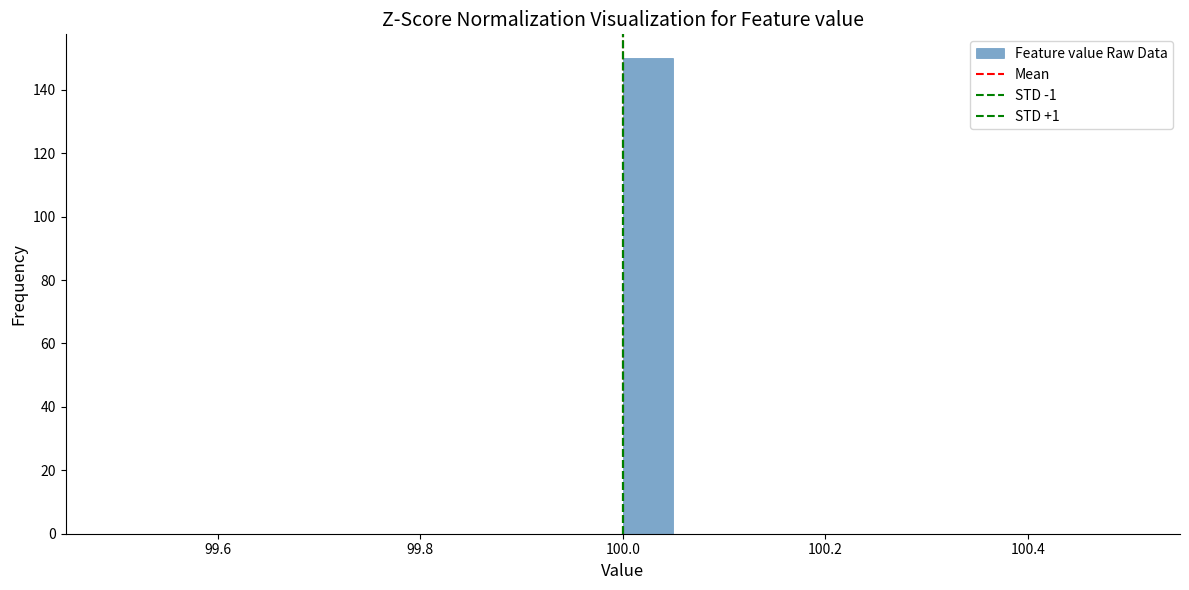

Around what value on the x-axis is the tallest bar? Give the approximate position of its centre, as read against the axis.

100.02